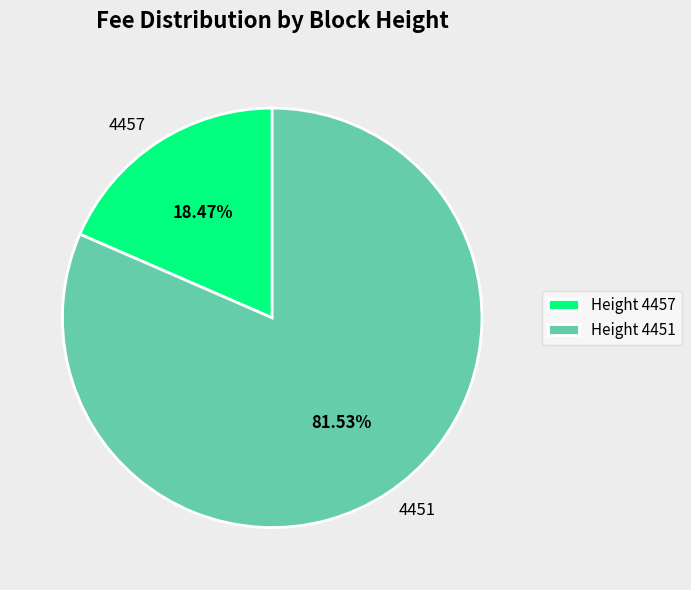

What percentage is the 4457 slice, to the nearest percent?

18%